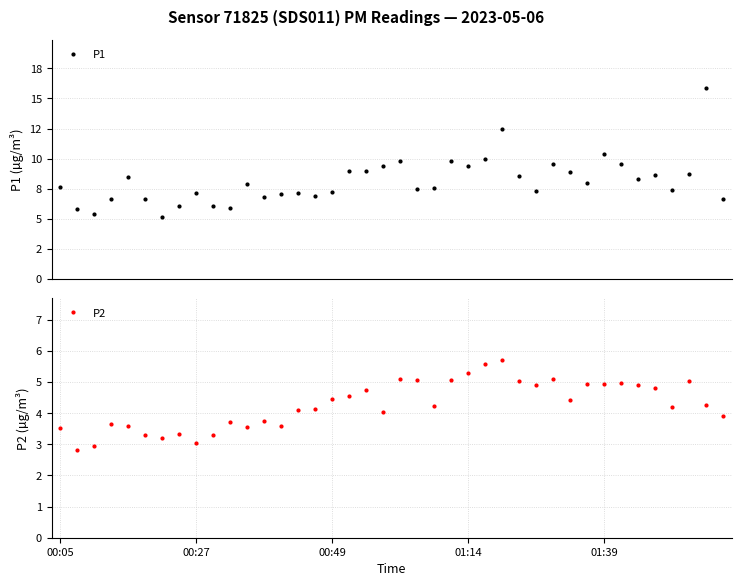

Reading left to right, extract all data points from this chart.

P1: 7.7	5.8	5.4	6.6	8.4	6.6	5.2	6.1	7.2	6.0	5.9	7.9	6.8	7.1	7.1	6.9	7.2	9.0	8.9	9.4	9.8	7.5	7.6	9.8	9.4	9.9	12.5	8.6	7.3	9.5	8.9	8.0	10.4	9.6	8.3	8.7	7.4	8.7	15.9	6.6
P2: 3.5	2.8	3.0	3.7	3.6	3.3	3.2	3.3	3.0	3.3	3.7	3.5	3.8	3.6	4.1	4.2	4.5	4.6	4.8	4.0	5.1	5.1	4.2	5.1	5.3	5.6	5.7	5.0	4.9	5.1	4.4	4.9	4.9	5.0	4.9	4.8	4.2	5.0	4.2	3.9